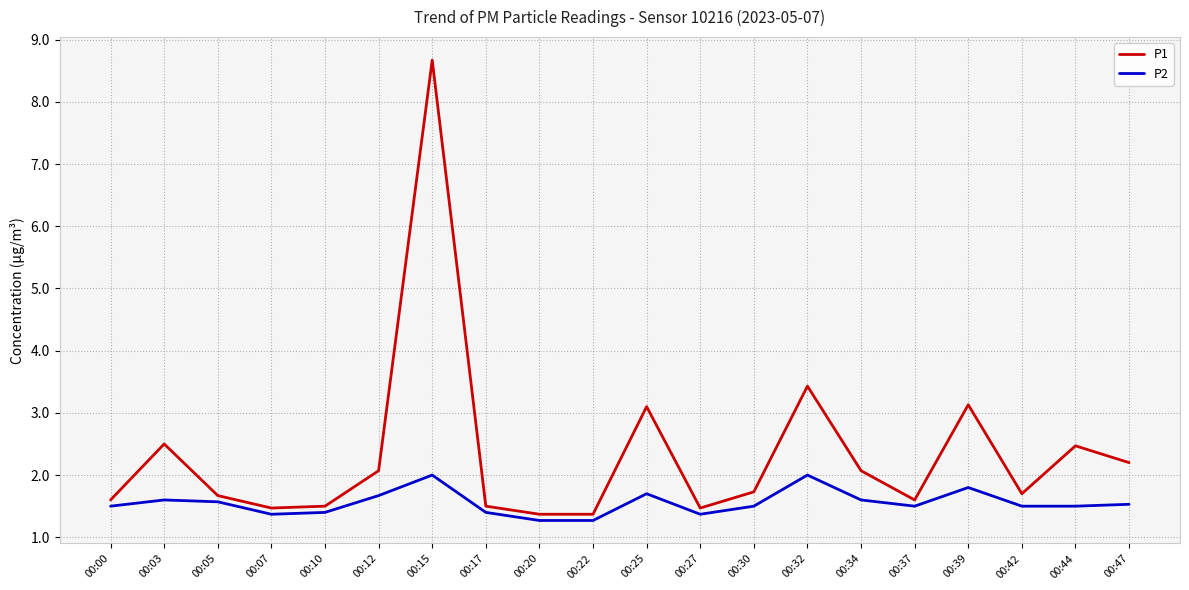

What is the total value across all series at 00:07?

2.8